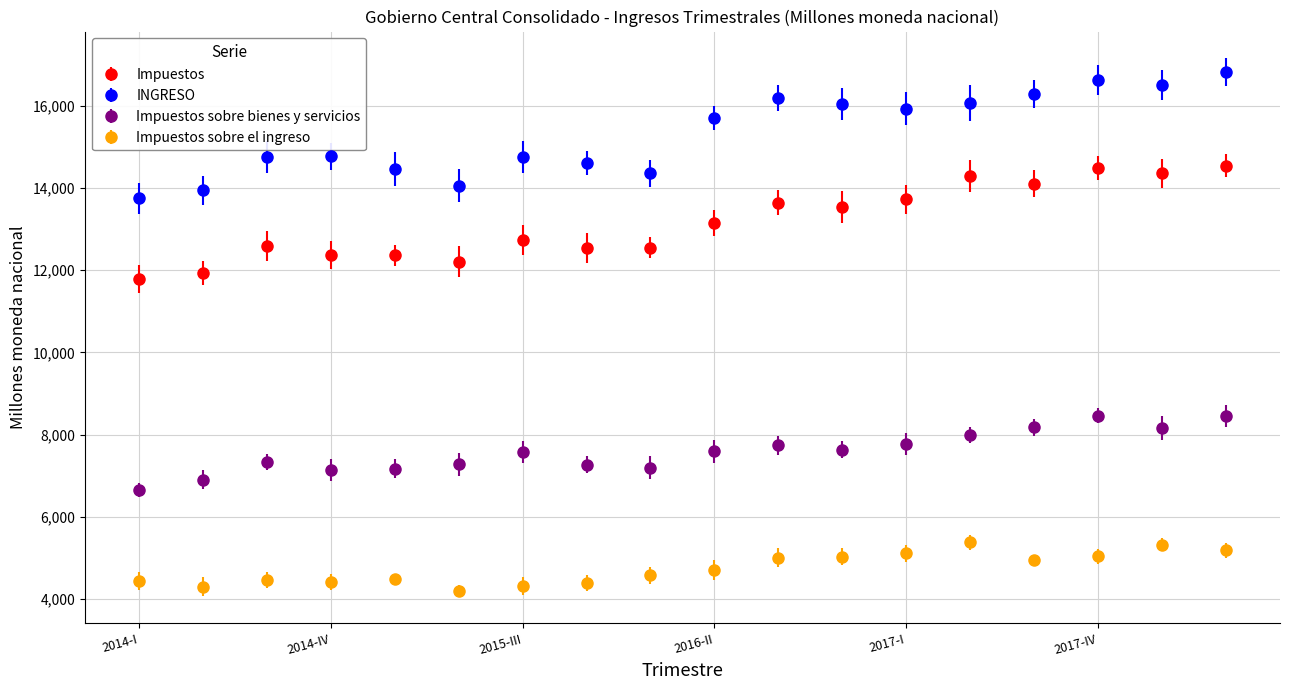

What is the average value of the INGRESO series?

15314.2